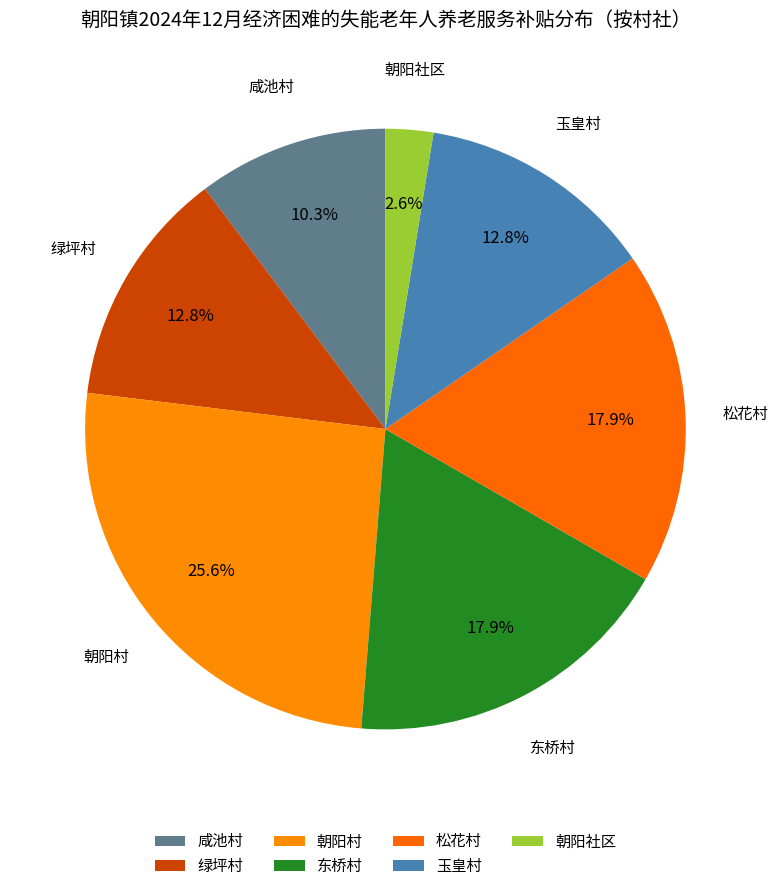

To the nearest percent, what percentage of the pie is 松花村?

18%